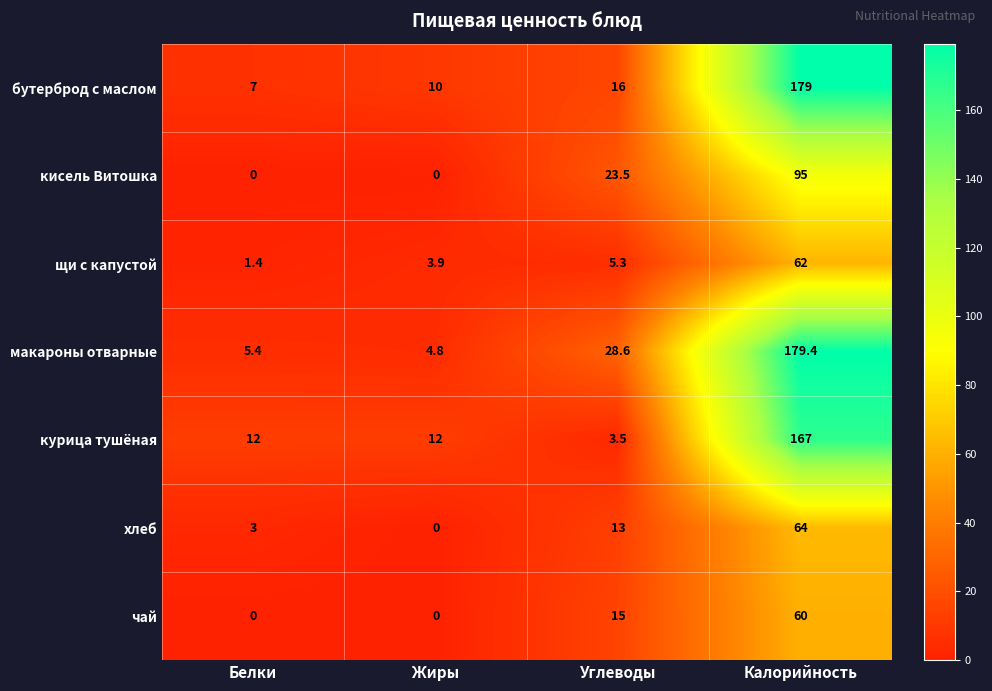

What is the maximum value for курица тушёная?

167.0